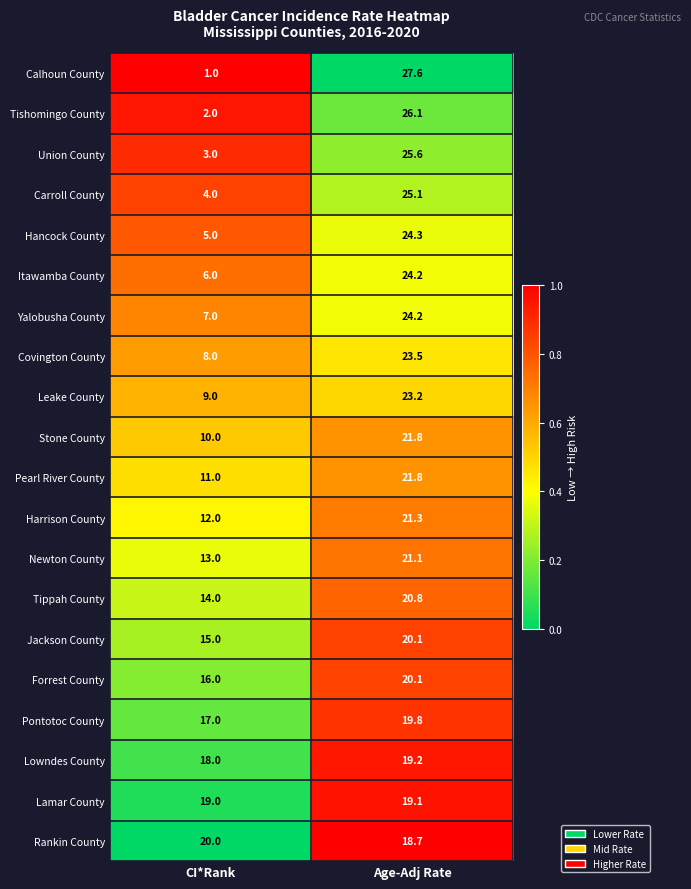

The Itawamba County series shows 13.4 at Age-Adj Rate. True or false?

False